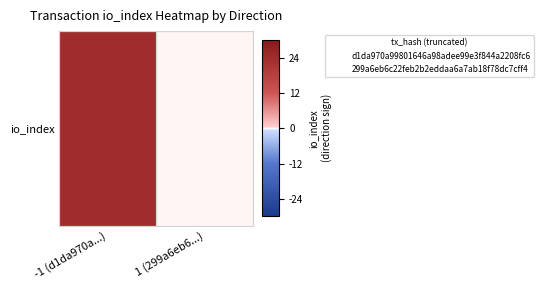

True or false: the data shows 8 at -1 (d1da970a...).

False